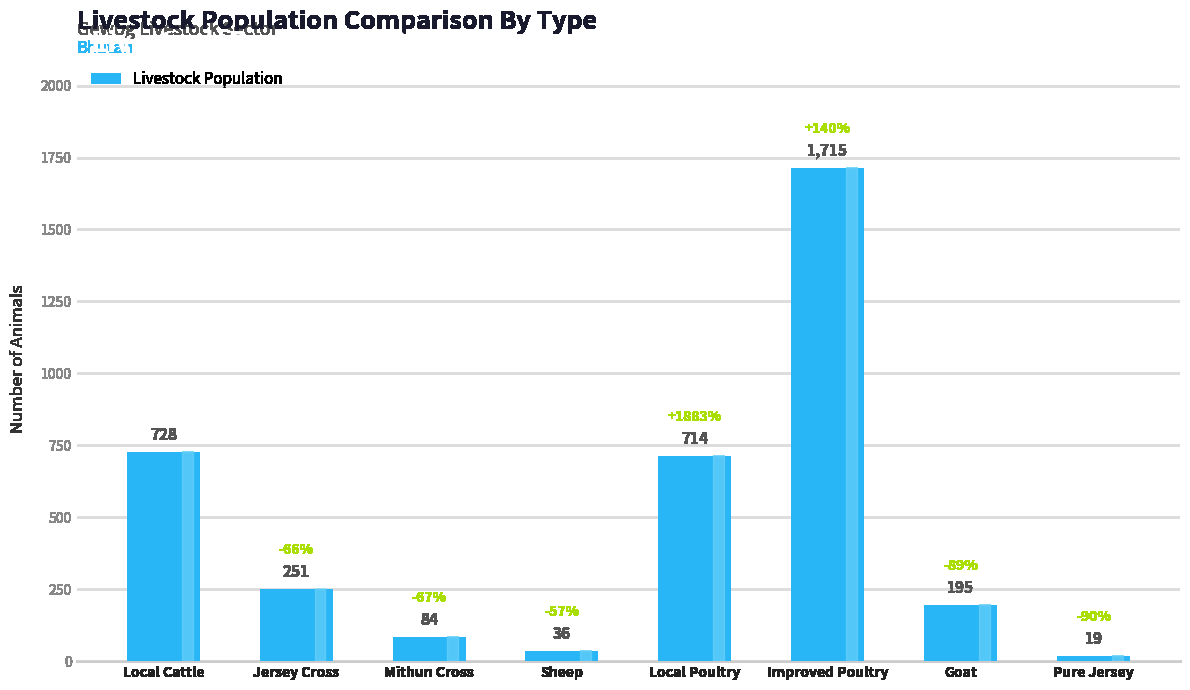

List the labels in order of value, smallest first.

Pure Jersey, Sheep, Mithun Cross, Goat, Jersey Cross, Local Poultry, Local Cattle, Improved Poultry